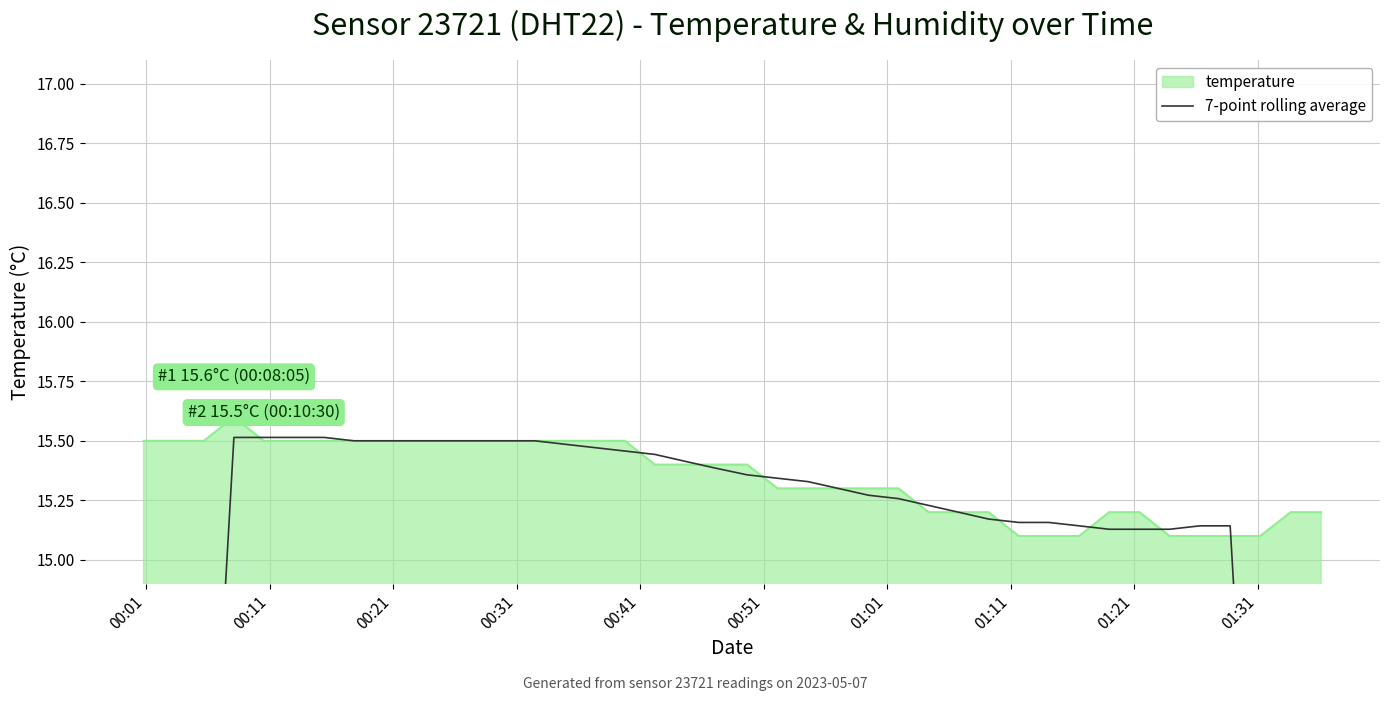

True or false: there are more than 2 points higher than both neighbors.

False